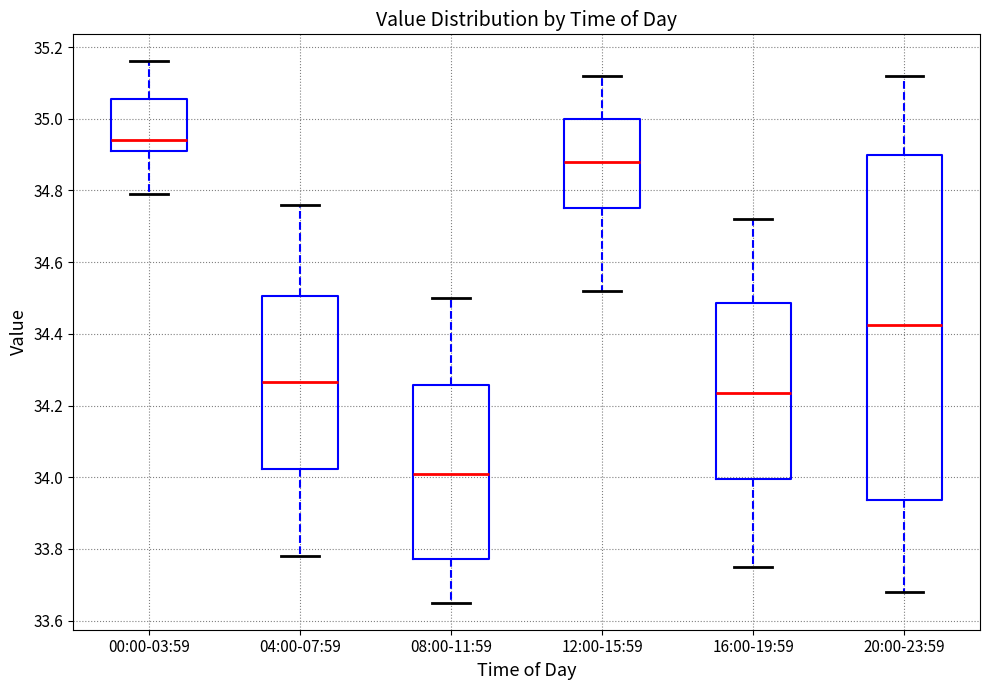

Where does the lower whisker of the box for 16:00-19:59 end on the y-axis? The values are not printed on the chart, so give them approximately, as read against the axis.

33.76